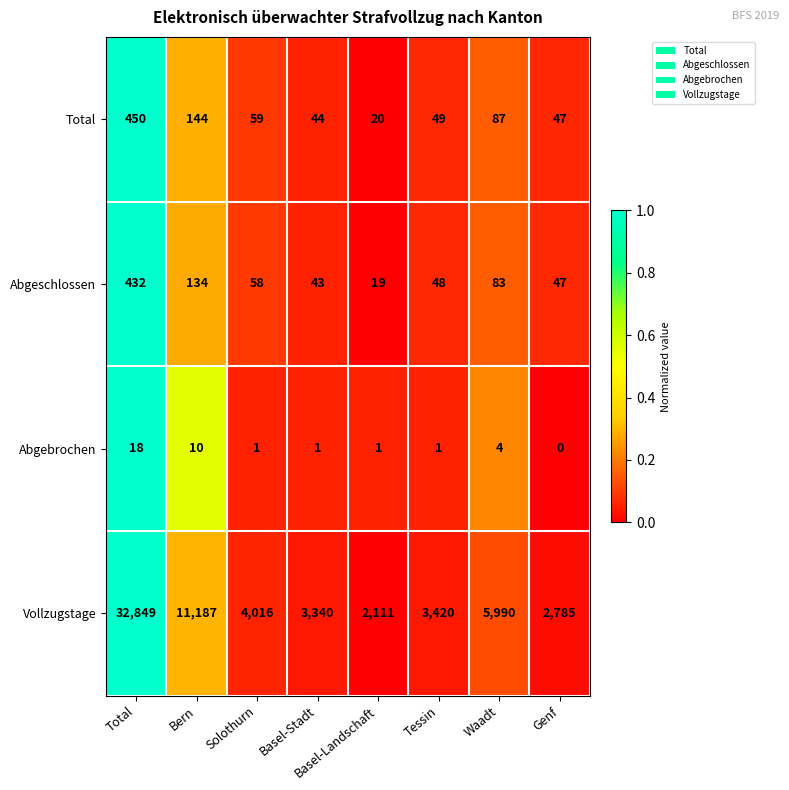

How many series are shown in this chart?

4